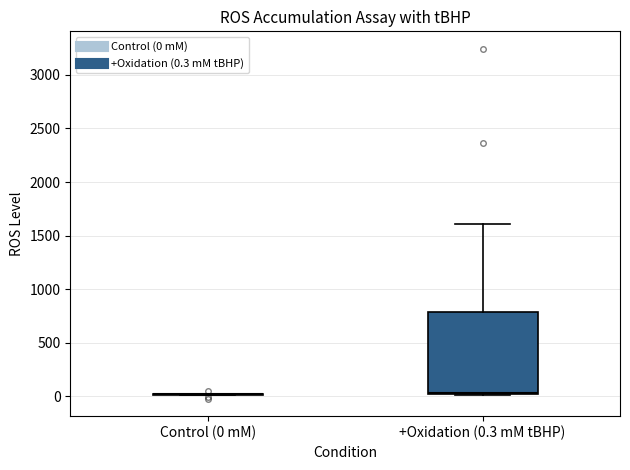

Reading left to right, transcribe this box plot: for each box, give where its median line is, the range the box spans, and where its two whiskers end, as read against the y-axis. The values are not printed on the chart, so give them approximately, as read against the axis.

Control (0 mM): box collapsed to a line at 0, whiskers 0 to 0
+Oxidation (0.3 mM tBHP): median 50, box 0 to 800, whiskers 0 to 1600